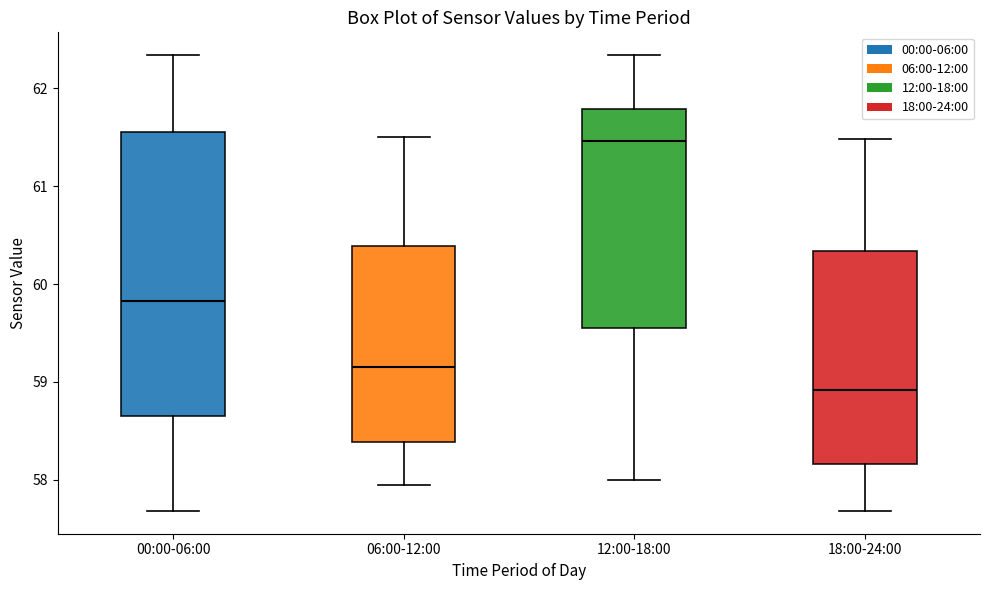

Reading left to right, read every box against the y-axis: the position of its median line, the range the box covers, and the ends of its whiskers. The values are not printed on the chart, so give them approximately, as read against the axis.

00:00-06:00: median 59.8, box 58.6 to 61.6, whiskers 57.7 to 62.3
06:00-12:00: median 59.2, box 58.4 to 60.4, whiskers 58.0 to 61.5
12:00-18:00: median 61.5, box 59.6 to 61.8, whiskers 58.0 to 62.3
18:00-24:00: median 58.9, box 58.2 to 60.3, whiskers 57.7 to 61.5